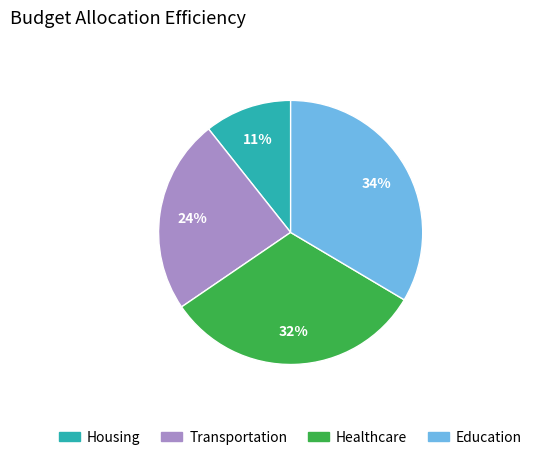

How many slices are in this pie chart?

4